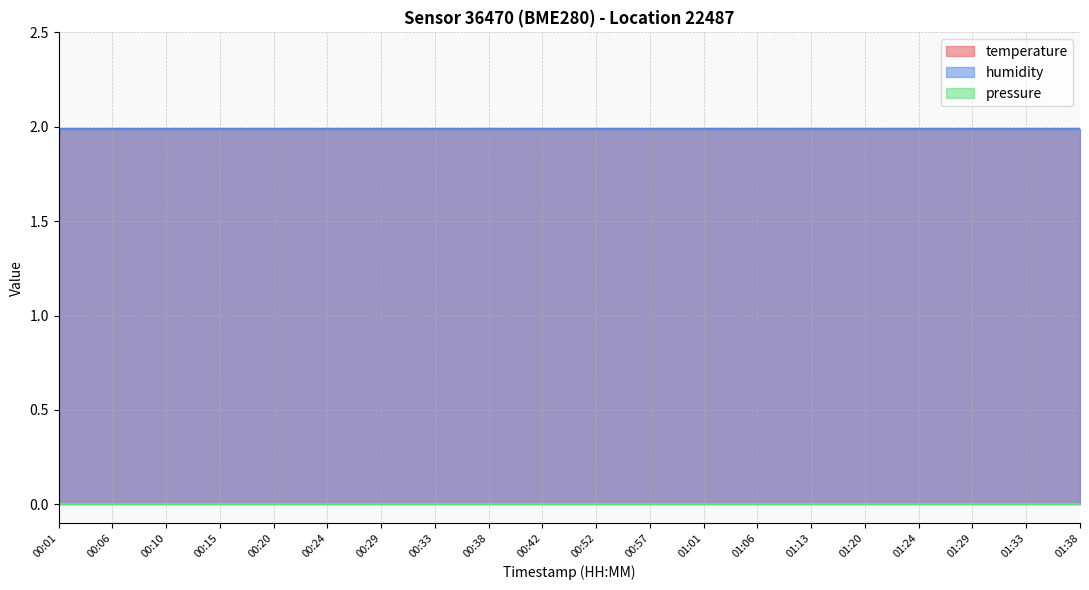

What is the value of the temperature point at the 1st from the left?

2.0